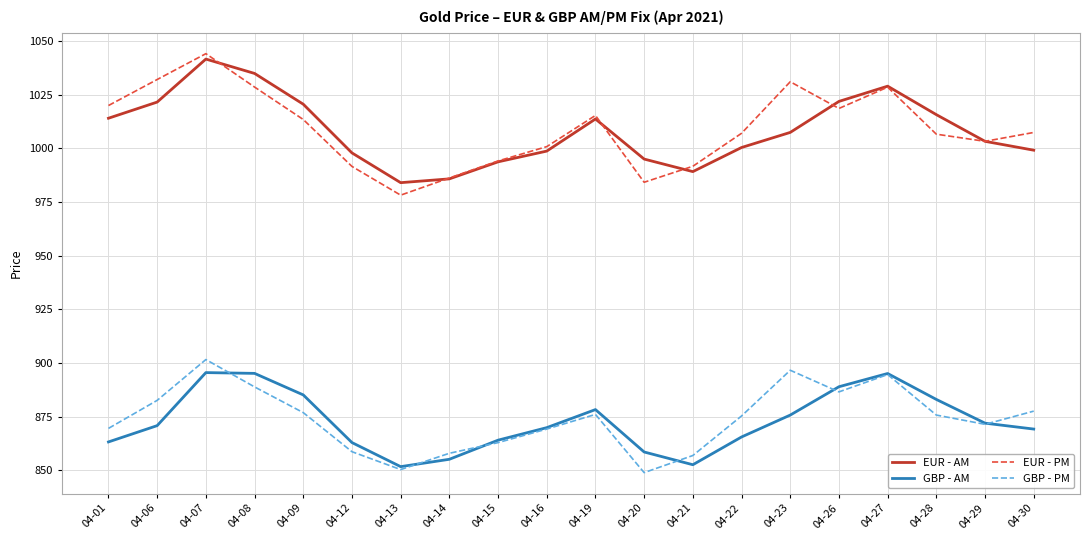

What is the smallest value displayed?

848.9